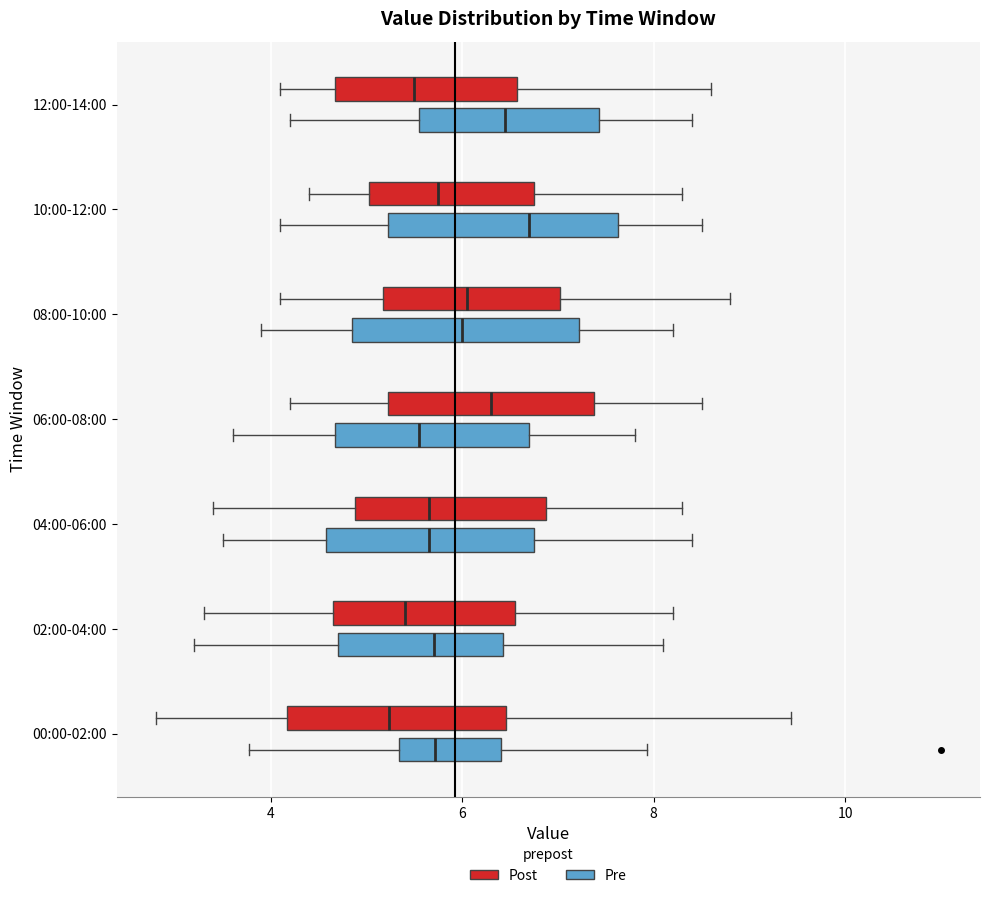

Reading bottom to top, transcribe this box plot: for each box, give where its median line is, the range the box spans, and where its two whiskers end, as read against the x-axis. The values are not printed on the chart, so give them approximately, as read against the axis.

00:00-02:00 (Pre): median 5.8, box 5.4 to 6.4, whiskers 3.8 to 8.0
00:00-02:00 (Post): median 5.2, box 4.2 to 6.4, whiskers 2.8 to 9.4
02:00-04:00 (Pre): median 5.8, box 4.8 to 6.4, whiskers 3.2 to 8.2
02:00-04:00 (Post): median 5.4, box 4.6 to 6.6, whiskers 3.4 to 8.2
04:00-06:00 (Pre): median 5.6, box 4.6 to 6.8, whiskers 3.6 to 8.4
04:00-06:00 (Post): median 5.6, box 4.8 to 6.8, whiskers 3.4 to 8.4
06:00-08:00 (Pre): median 5.6, box 4.6 to 6.8, whiskers 3.6 to 7.8
06:00-08:00 (Post): median 6.4, box 5.2 to 7.4, whiskers 4.2 to 8.6
08:00-10:00 (Pre): median 6.0, box 4.8 to 7.2, whiskers 4.0 to 8.2
08:00-10:00 (Post): median 6.0, box 5.2 to 7.0, whiskers 4.2 to 8.8
10:00-12:00 (Pre): median 6.8, box 5.2 to 7.6, whiskers 4.2 to 8.6
10:00-12:00 (Post): median 5.8, box 5.0 to 6.8, whiskers 4.4 to 8.4
12:00-14:00 (Pre): median 6.4, box 5.6 to 7.4, whiskers 4.2 to 8.4
12:00-14:00 (Post): median 5.6, box 4.6 to 6.6, whiskers 4.2 to 8.6